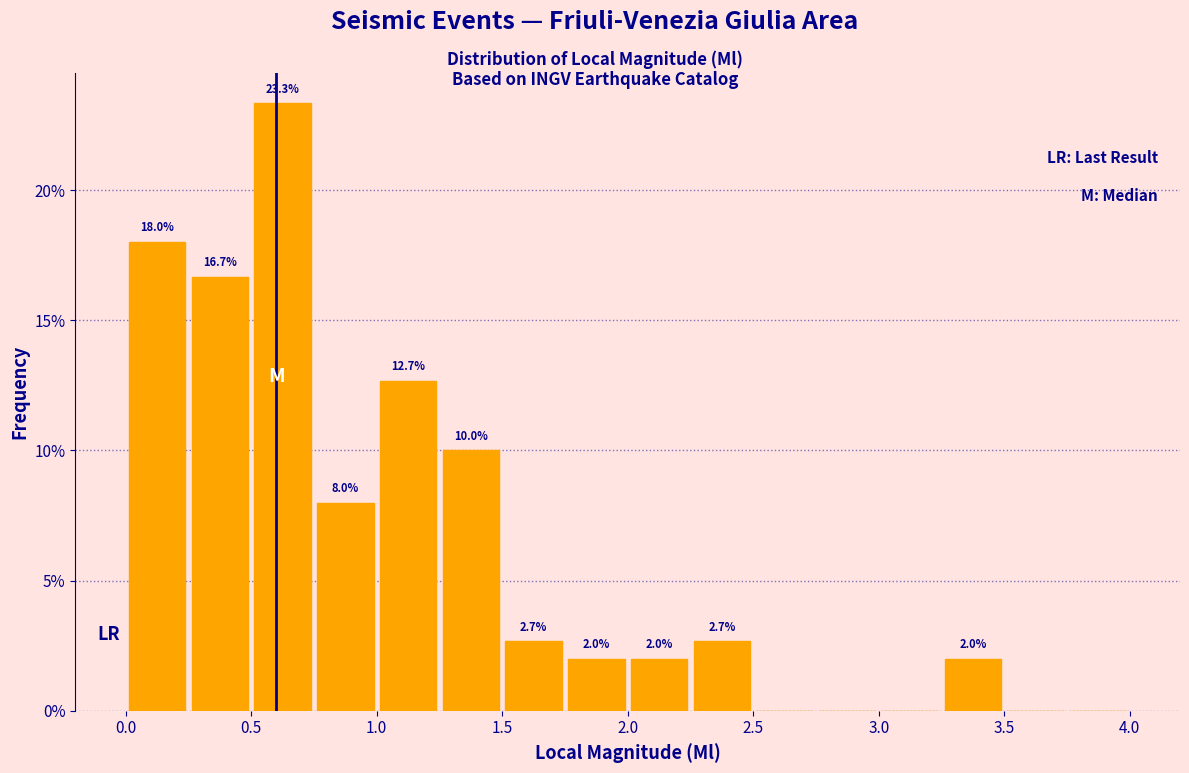

Over which range of the x-axis is the bar tallest?

0.50 to 0.75